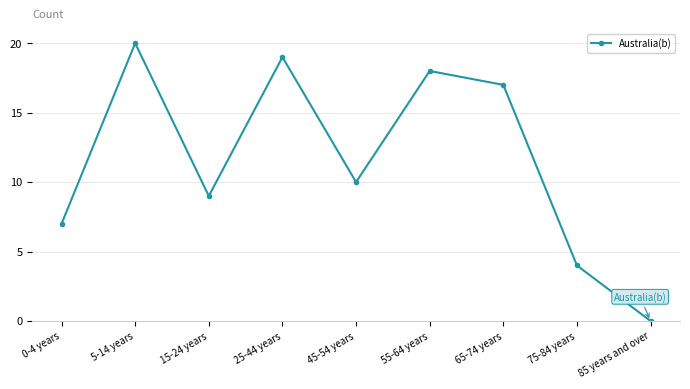

List the labels in order of value, largest first.

5-14 years, 25-44 years, 55-64 years, 65-74 years, 45-54 years, 15-24 years, 0-4 years, 75-84 years, 85 years and over